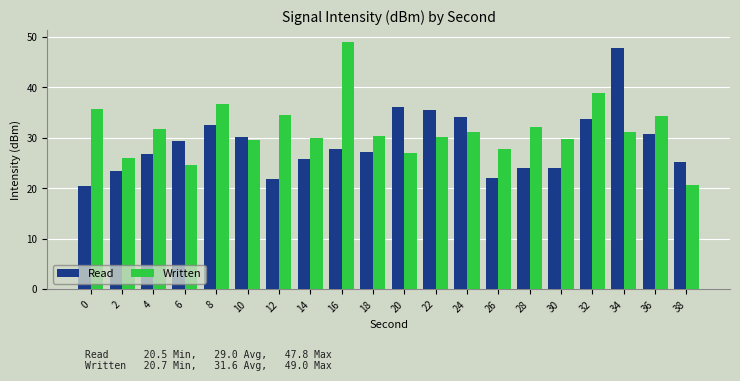

What is the difference between the maximum and minimum values in the Read series?

27.3